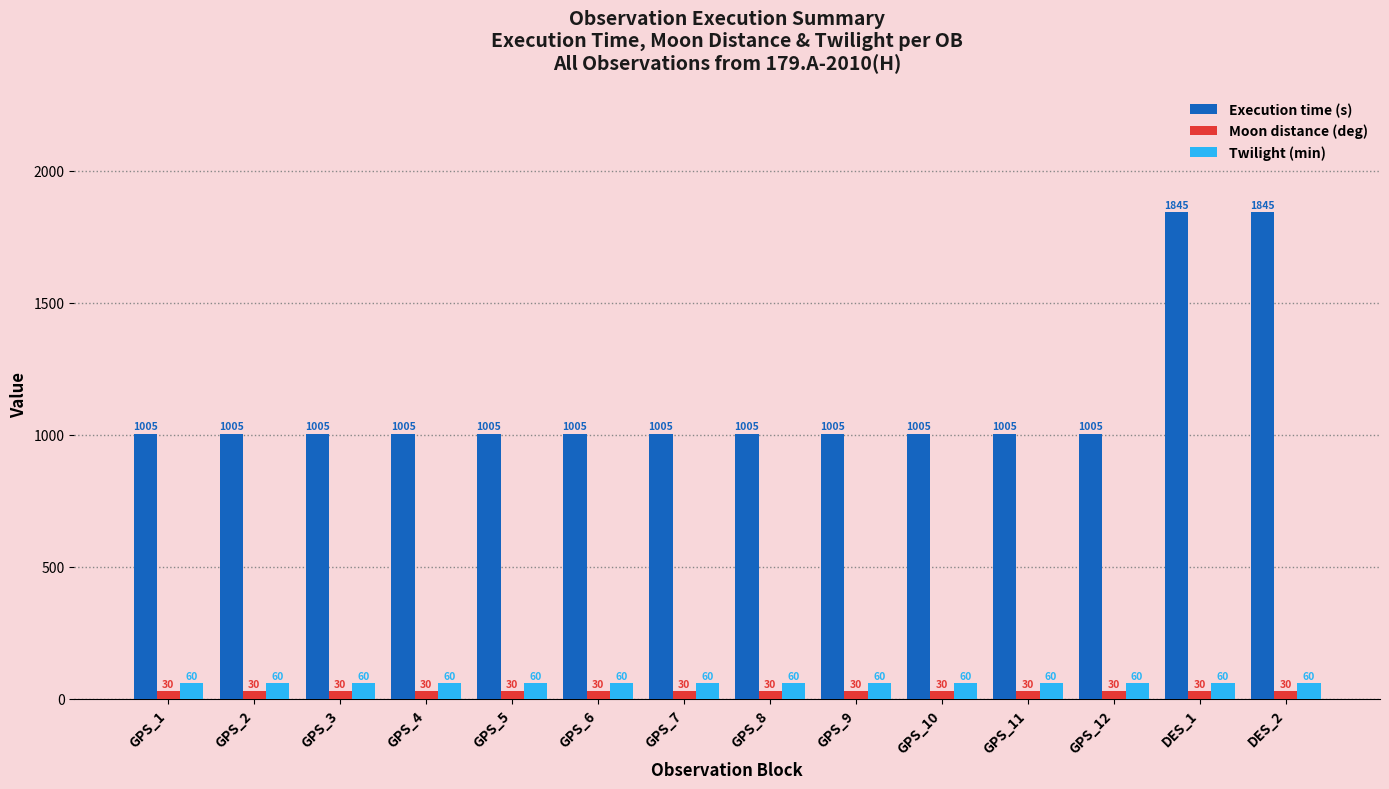

What is the maximum value for Execution time (s)?

1845